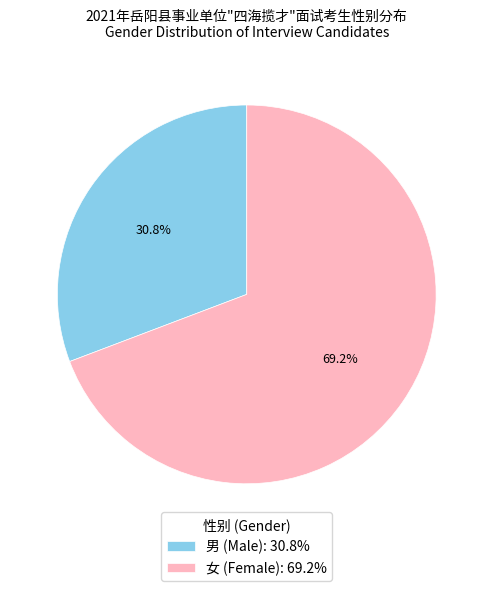

What portion of the pie excludes 男?

69.2%